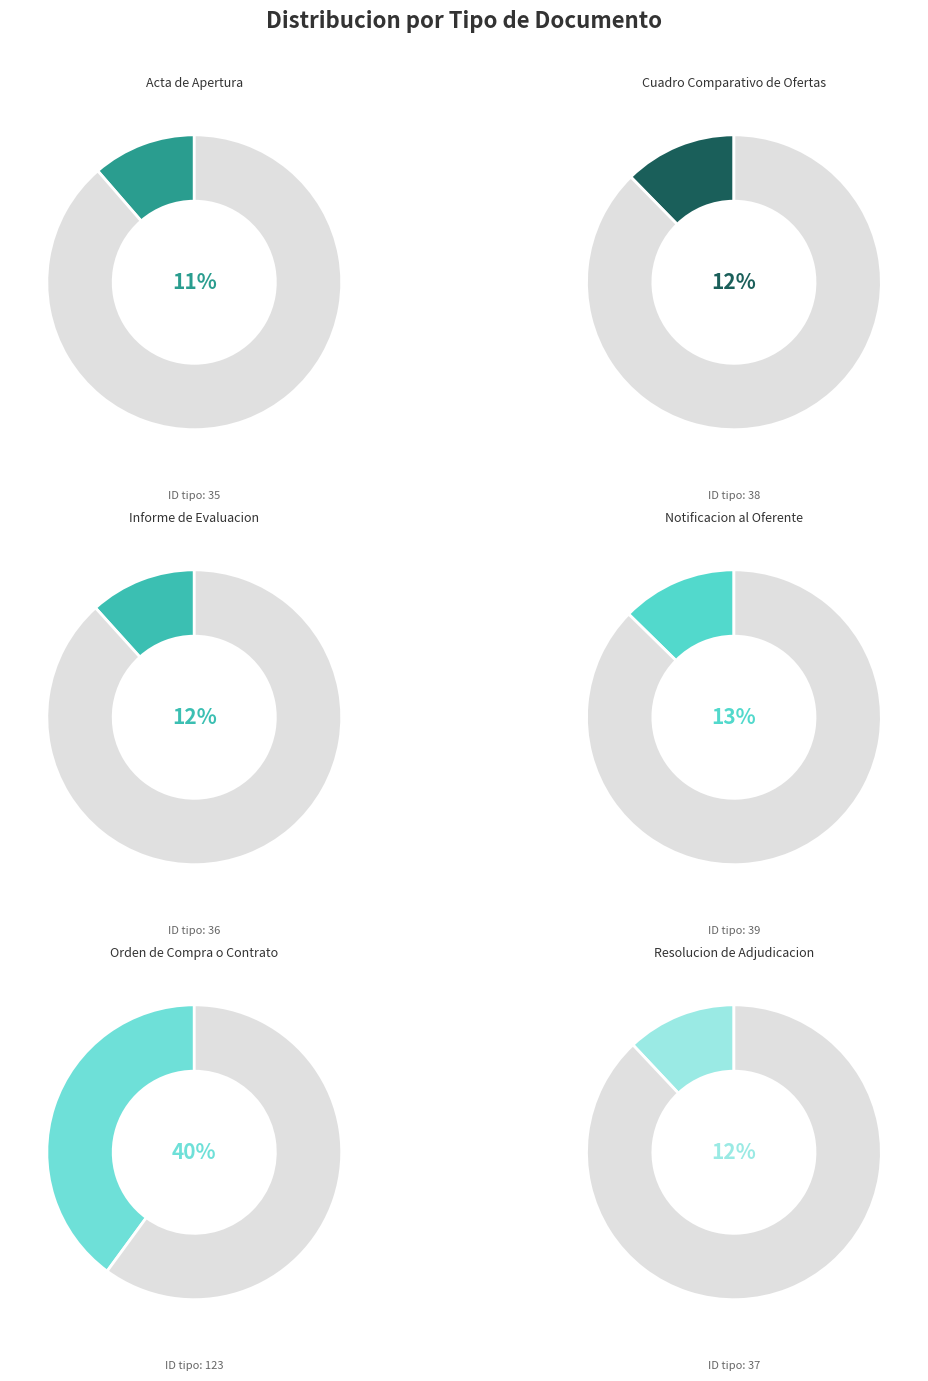

How many segments does this pie chart have?

6